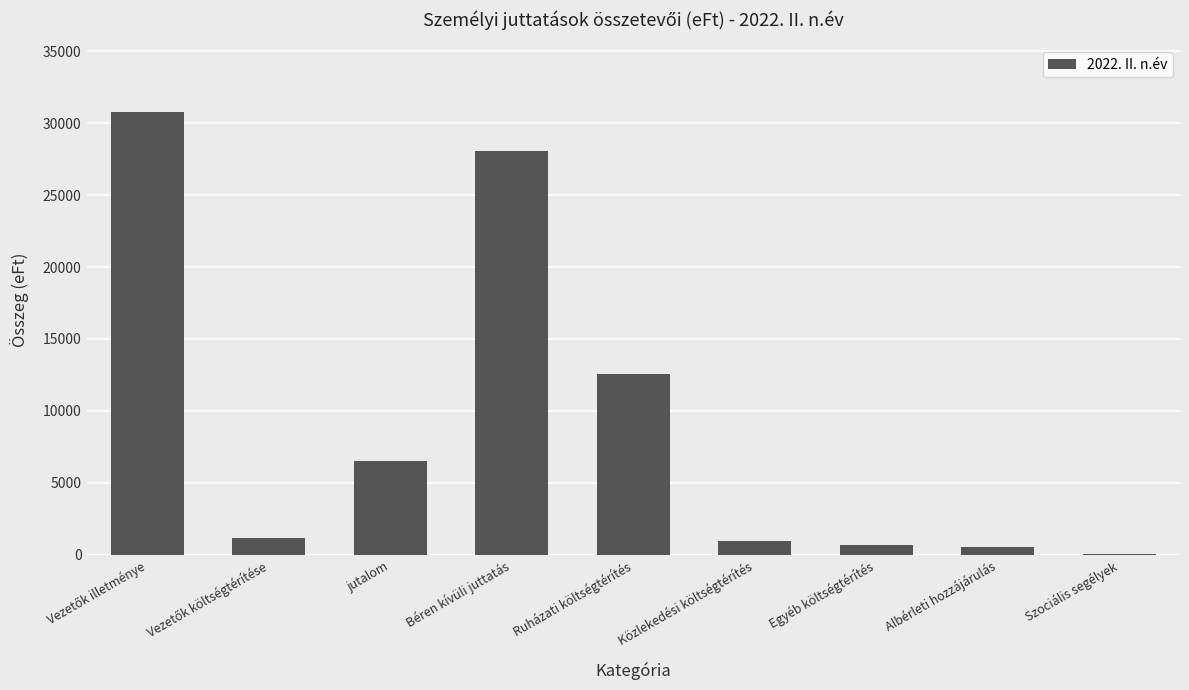

The chart shows a value of 9110 at jutalom. True or false?

False